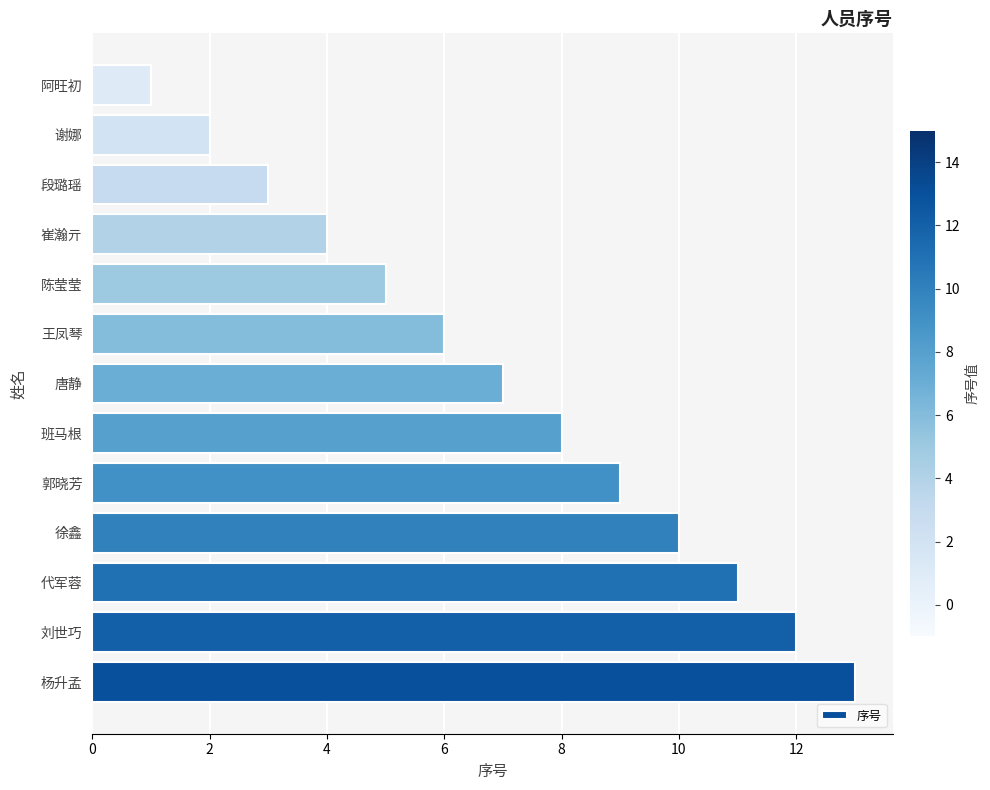

Is it true that the value at 谢娜 is 2?

True